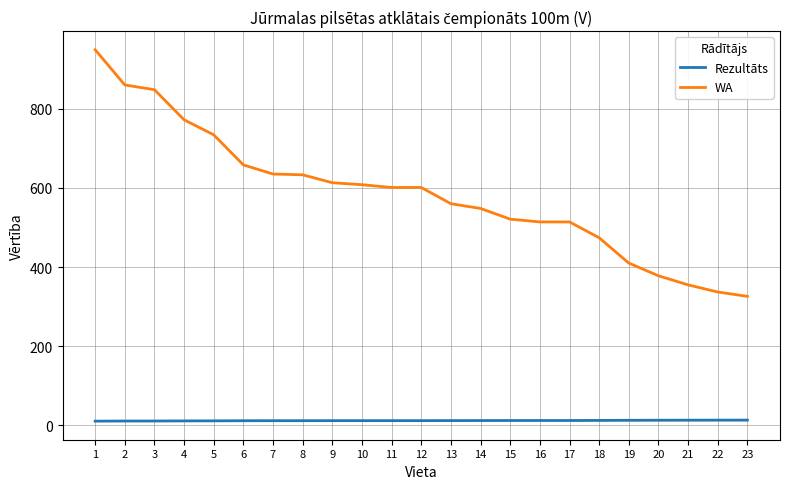

How many lines are shown in the chart?

2